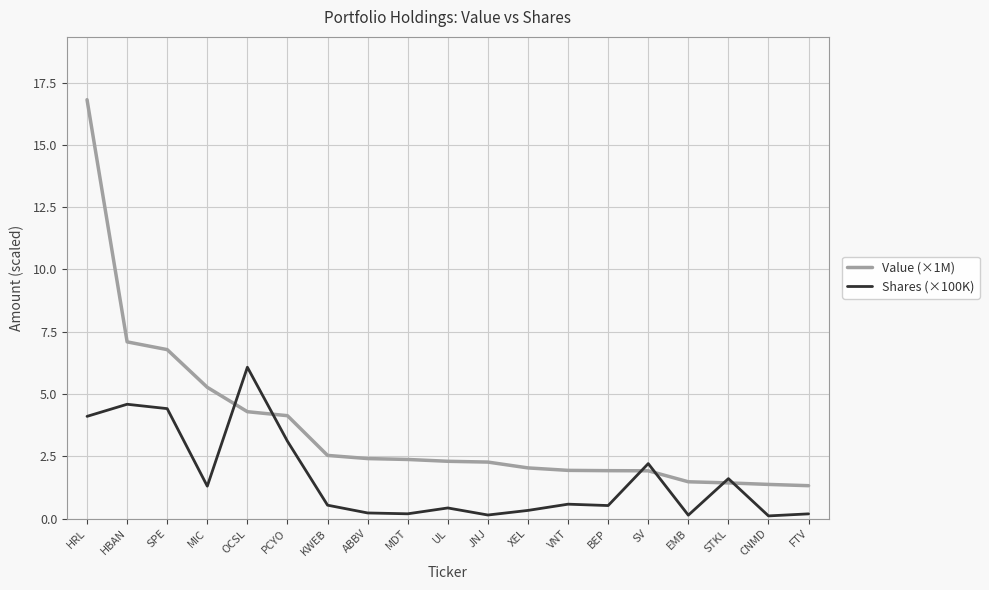

Which series changed the most between OCSL and XEL?

Shares (×100K)